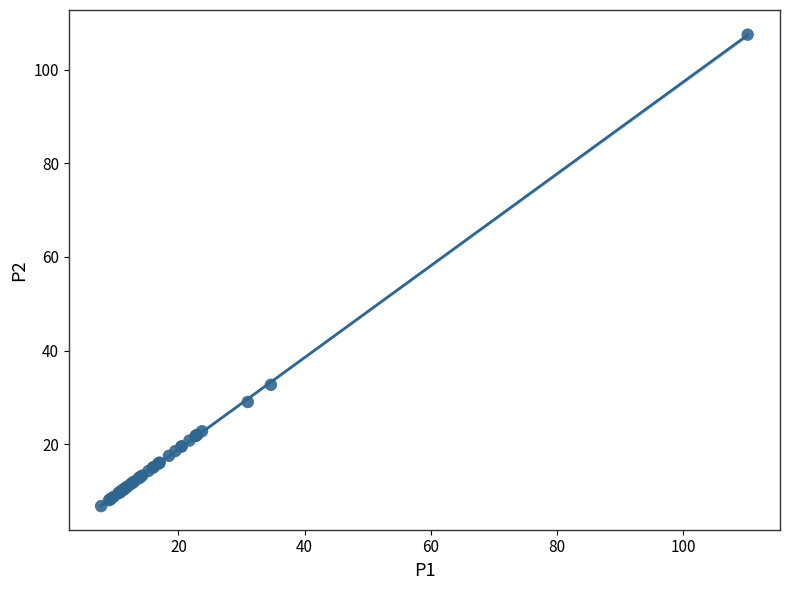

What Y value in the scatter plot is closest to 57?

32.7